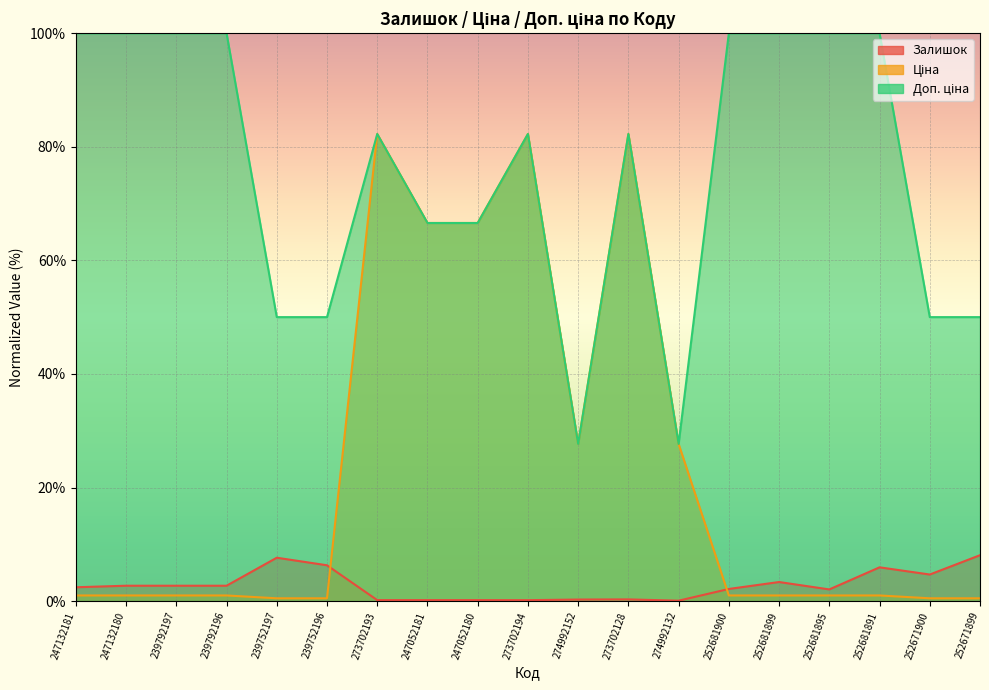

What is the label of the 15th point from the left?

252681899